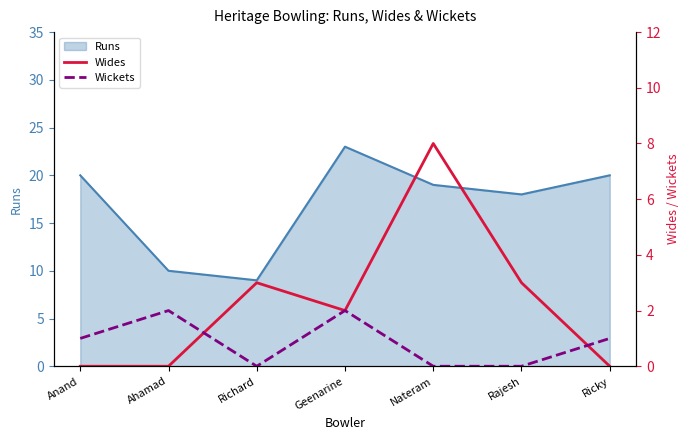

Which category has the highest value in the Wickets series?

Ahamad